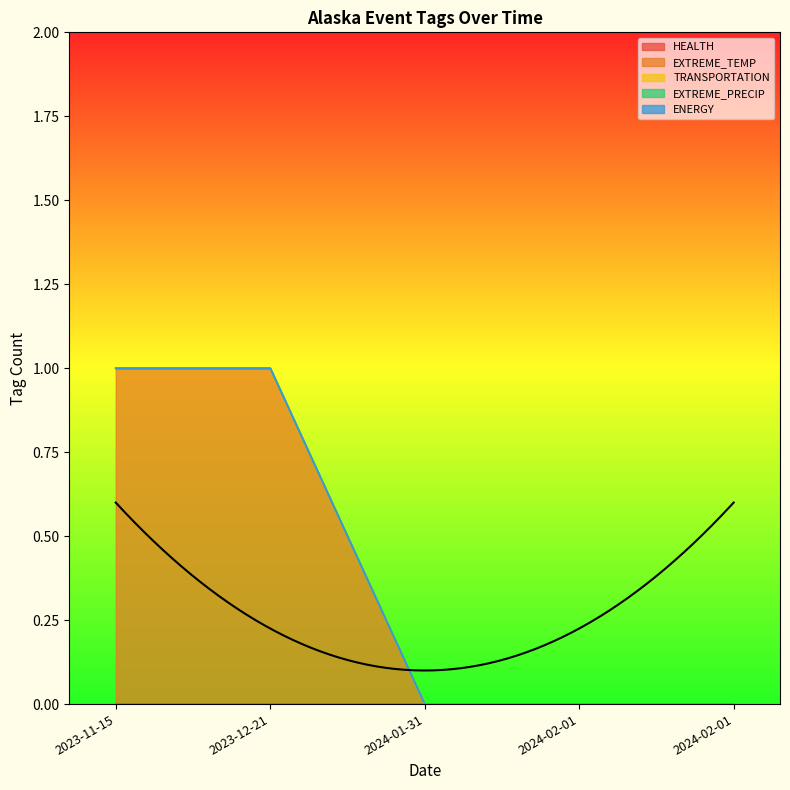

At how many categories does at least one series exceed 0?

2